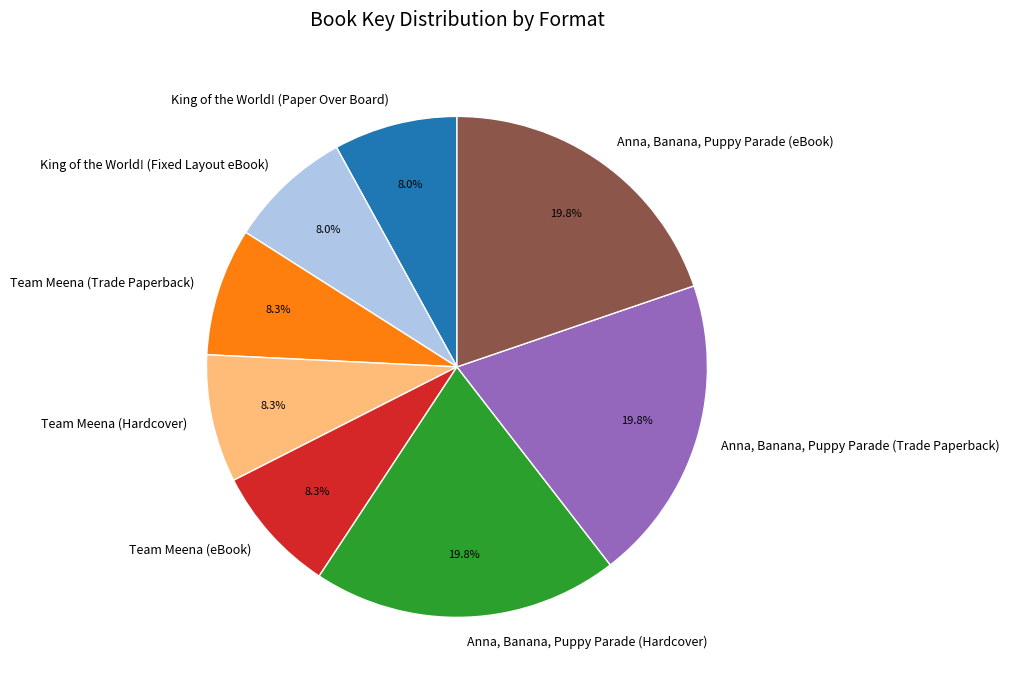

Do Team Meena (eBook) and King of the World! (Fixed Layout eBook) together represent more than half of the pie?

No